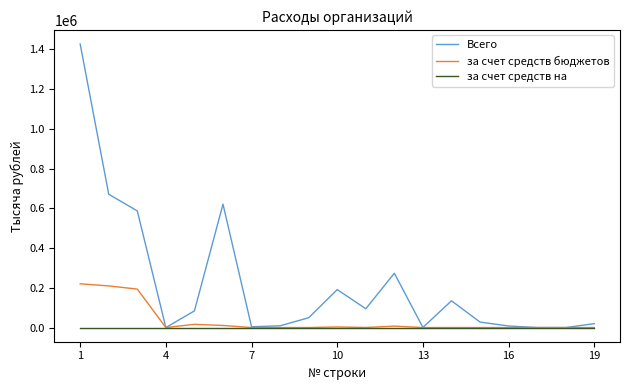

Rank the series by their maximum value, from highest to lowest.

Всего, за счет средств бюджетов, за счет средств на